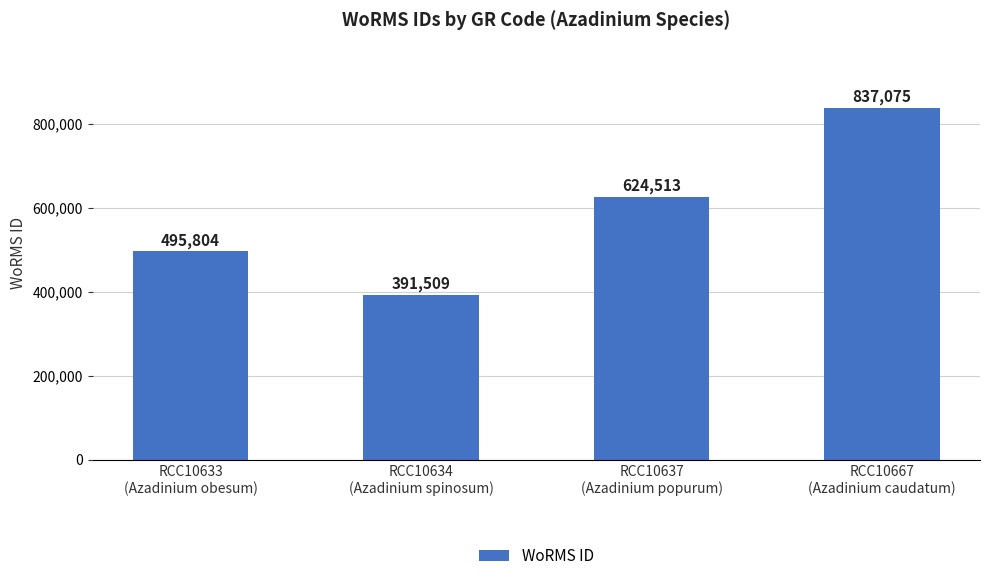

How many values are between 495804 and 837075?

3